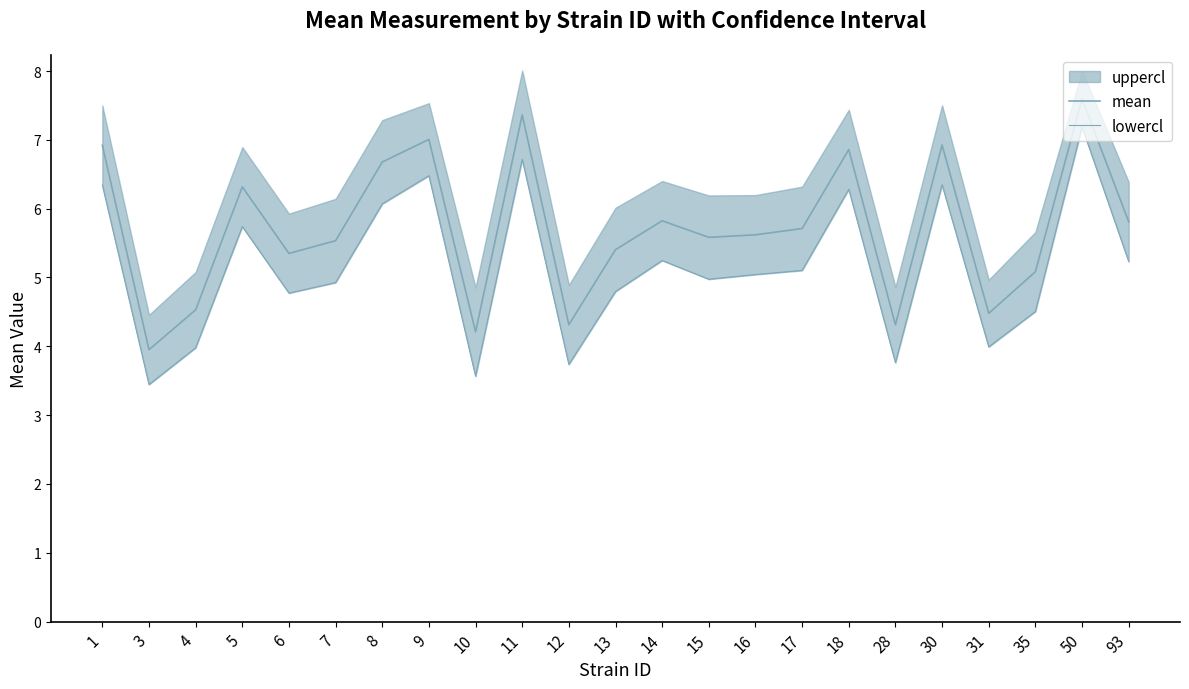

What is the difference between the mean values at 12 and 13?

1.1